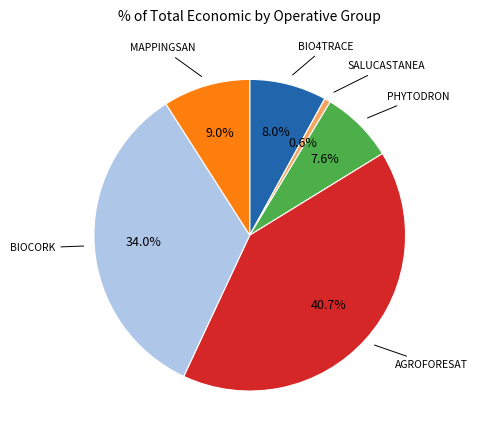

Approximately how many times larger is the value at MAPPINGSAN compared to PHYTODRON?

1.2